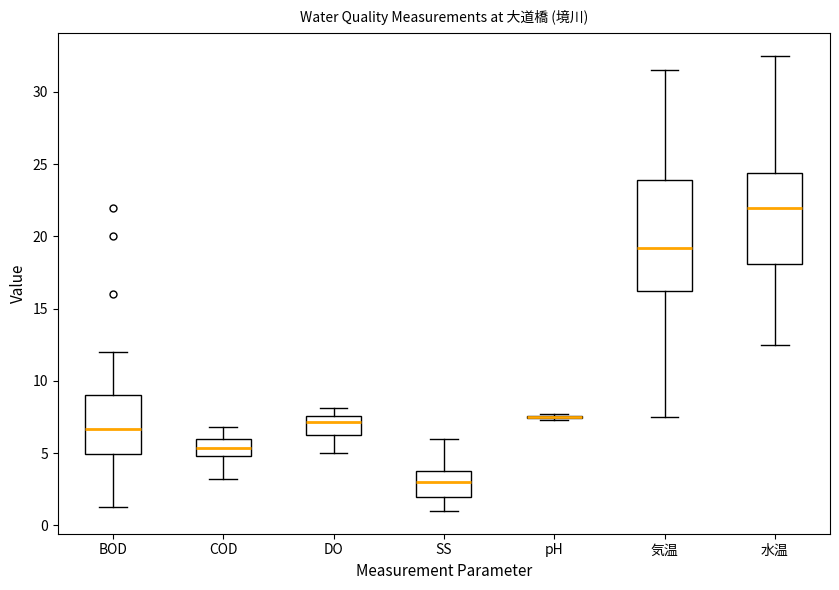

Reading left to right, read every box against the y-axis: the position of its median line, the range the box covers, and the ends of its whiskers. The values are not printed on the chart, so give them approximately, as read against the axis.

BOD: median 6.5, box 5.0 to 9.0, whiskers 1.5 to 12.0
COD: median 5.5, box 5.0 to 6.0, whiskers 3.0 to 7.0
DO: median 7.0, box 6.0 to 7.5, whiskers 5.0 to 8.0
SS: median 3.0, box 2.0 to 4.0, whiskers 1.0 to 6.0
pH: box collapsed to a line at 7.5, whiskers 7.5 to 7.5
気温: median 19.0, box 16.5 to 24.0, whiskers 7.5 to 31.5
水温: median 22.0, box 18.0 to 24.5, whiskers 12.5 to 32.5